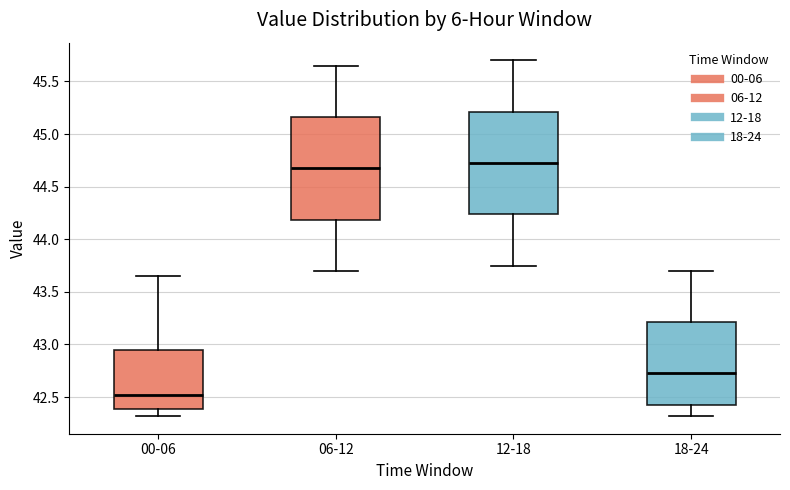

Which box's median line is the highest?

12-18